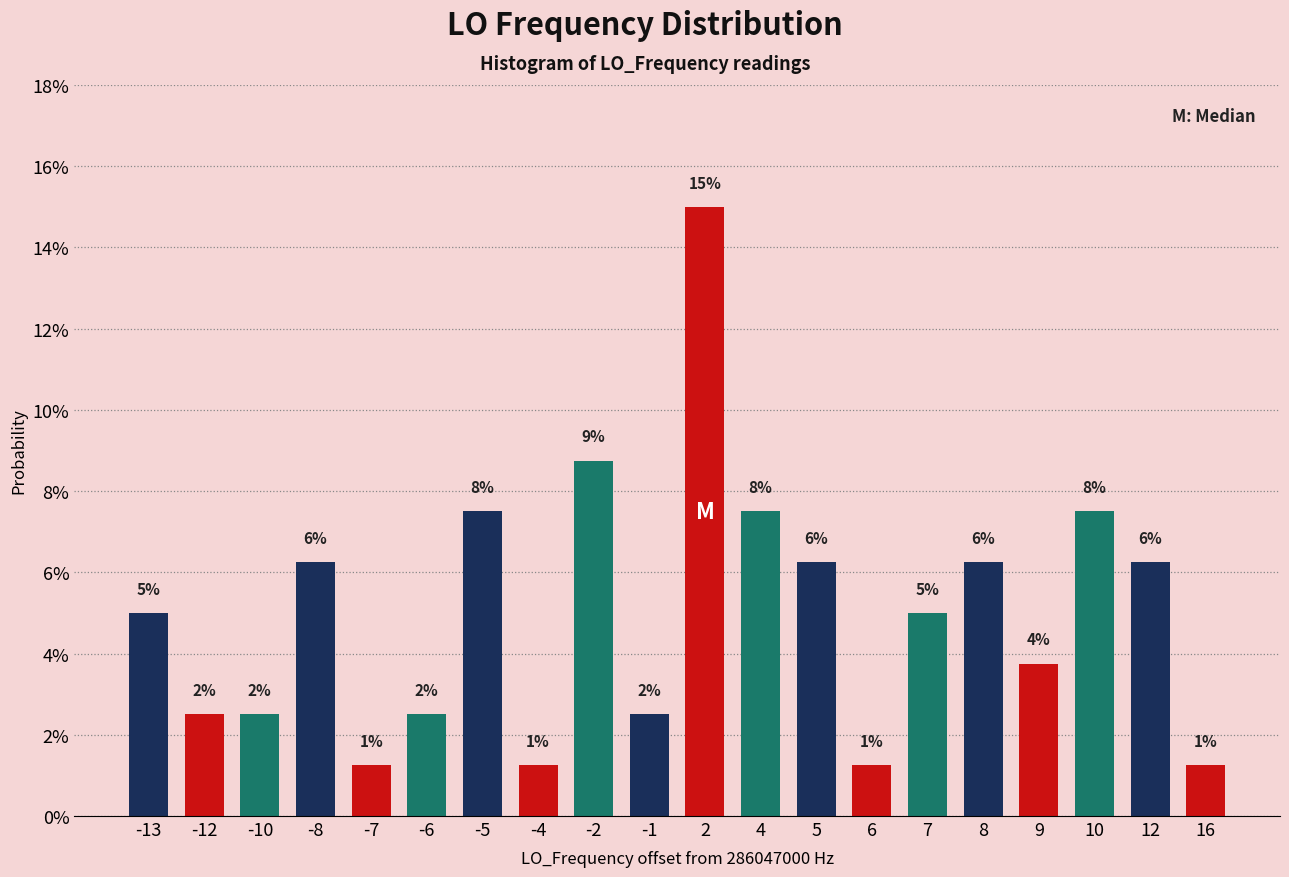

How many bars are there in total?

20